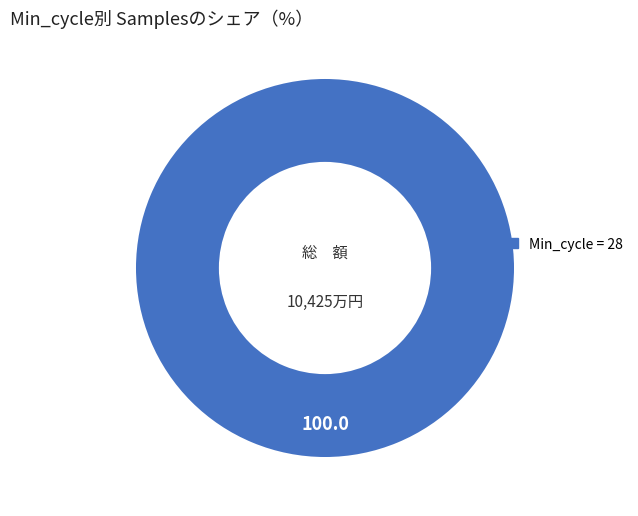

Is there any slice that represents more than half of the pie?

Yes